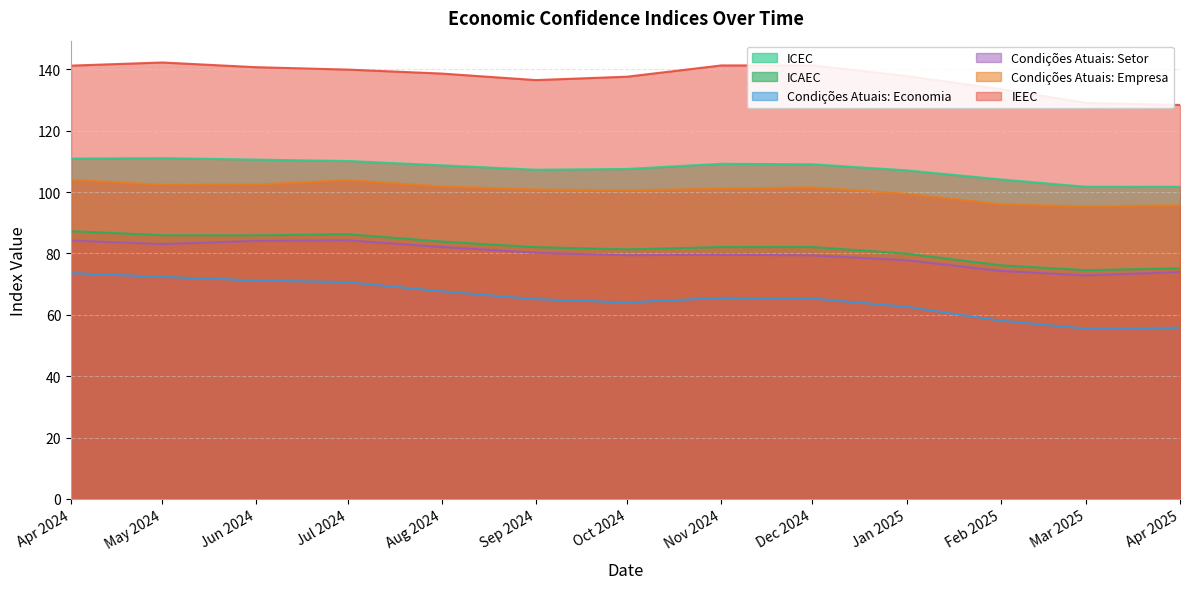

What is the sum of the Condições Atuais: Setor values at Jun 2024 and Apr 2025?

158.0